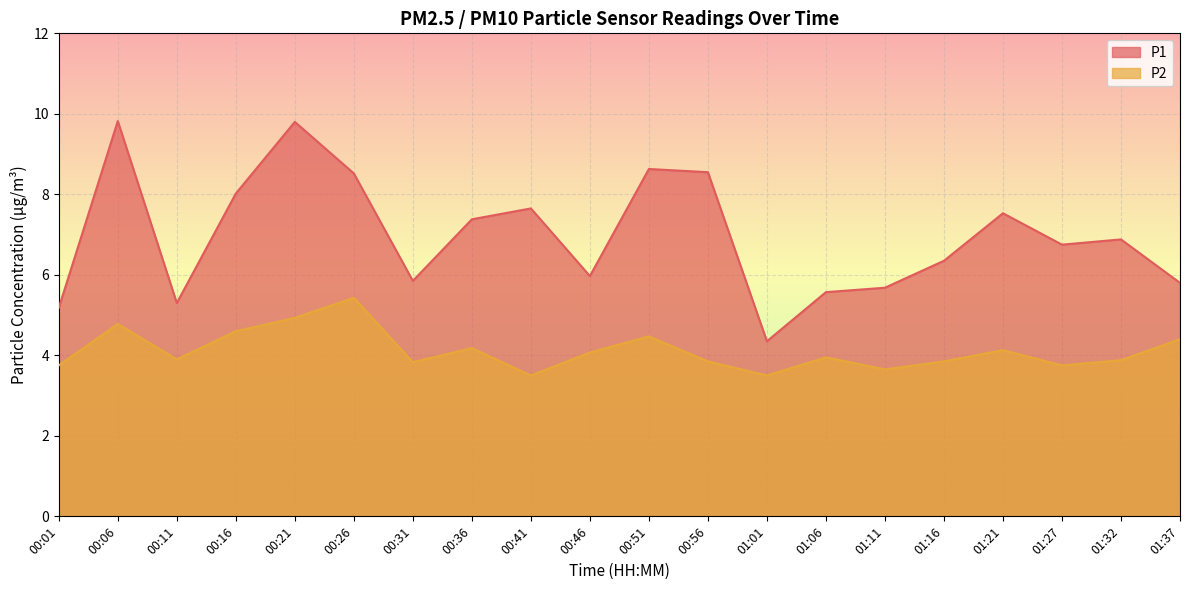

How many interior local valleys does the P1 series have?

5